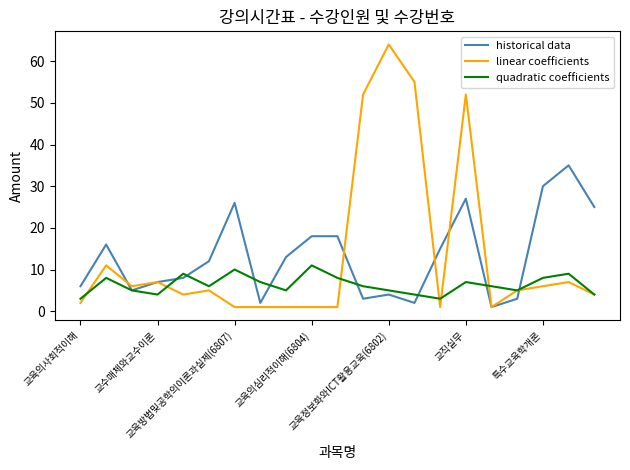

List the series in order of their peak value, highest first.

linear coefficients, historical data, quadratic coefficients